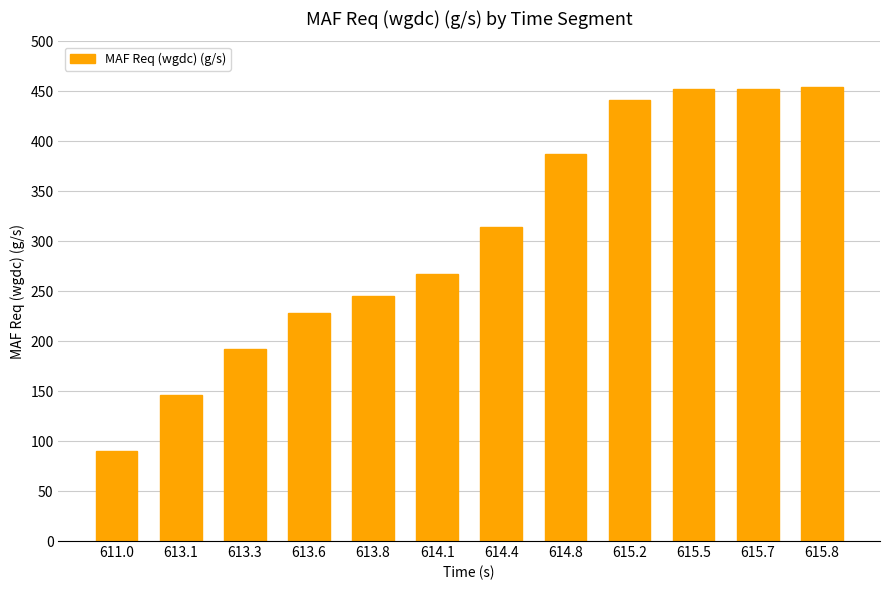

What is the maximum value shown in the chart?

454.7